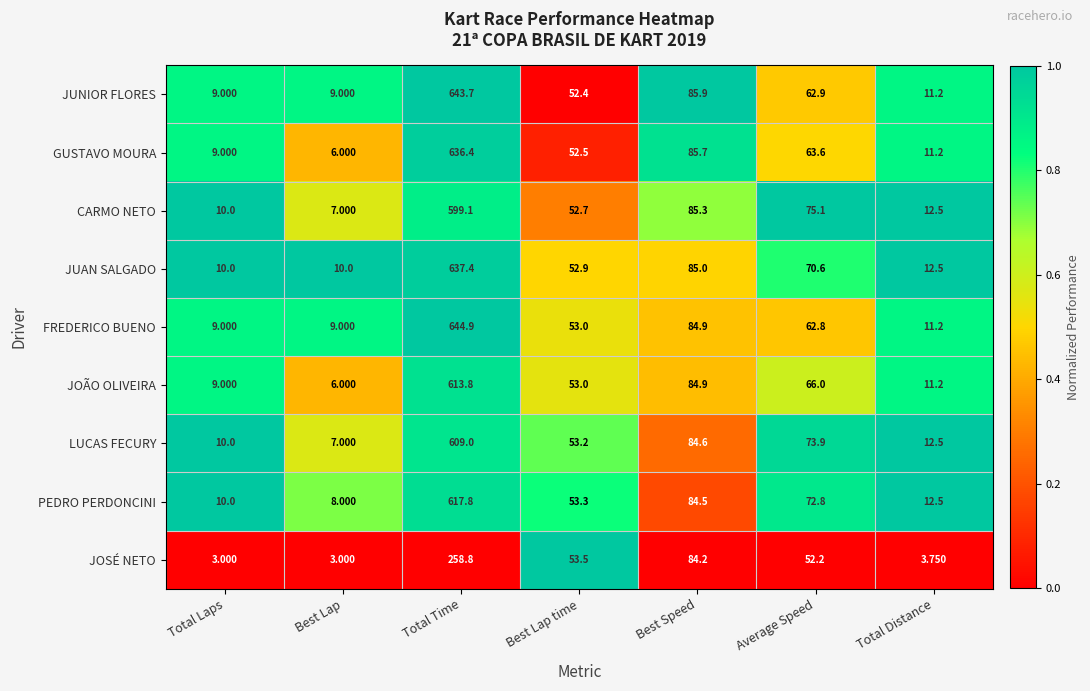

List the labels in order of PEDRO PERDONCINI value, largest first.

Total Time, Best Speed, Average Speed, Best Lap time, Total Distance, Total Laps, Best Lap